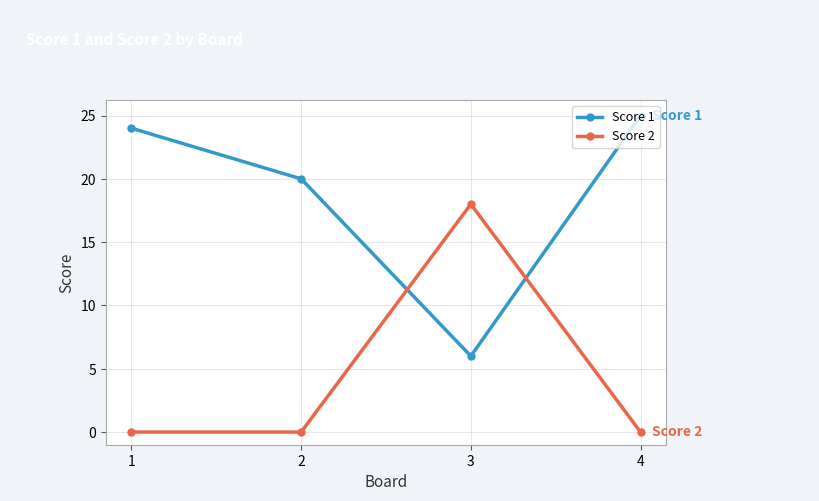

At 3, list the series in order from largest to smallest.

Score 2, Score 1